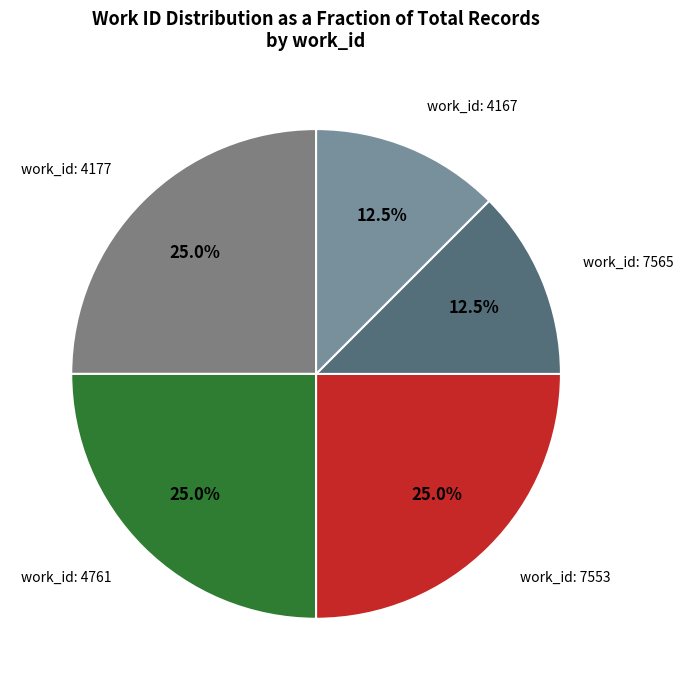

Is work_id: 4761 the majority of the pie?

No